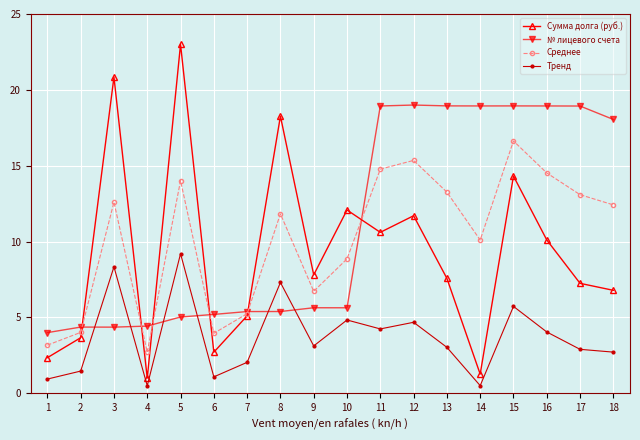

What is the value of the Сумма долга (руб.) point at the 13th from the left?

7.6